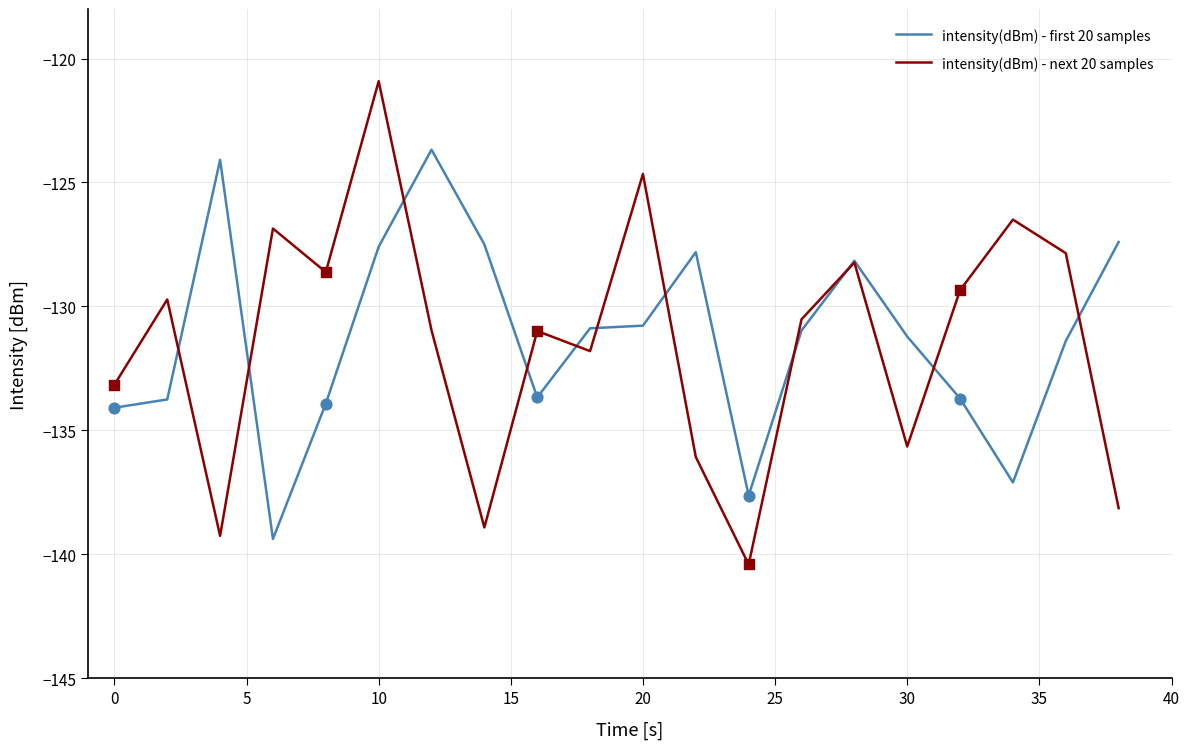

What is the lowest value of the intensity(dBm) - first 20 samples series?

-139.4